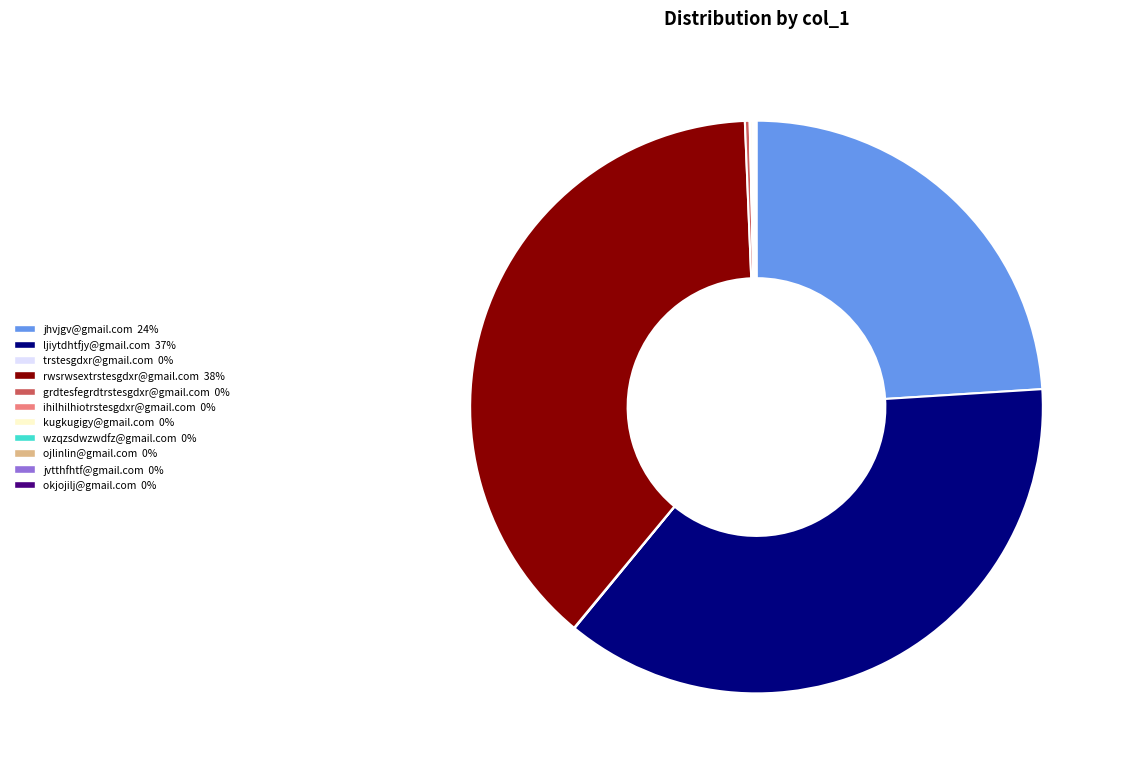

Is there any slice that represents more than half of the pie?

No